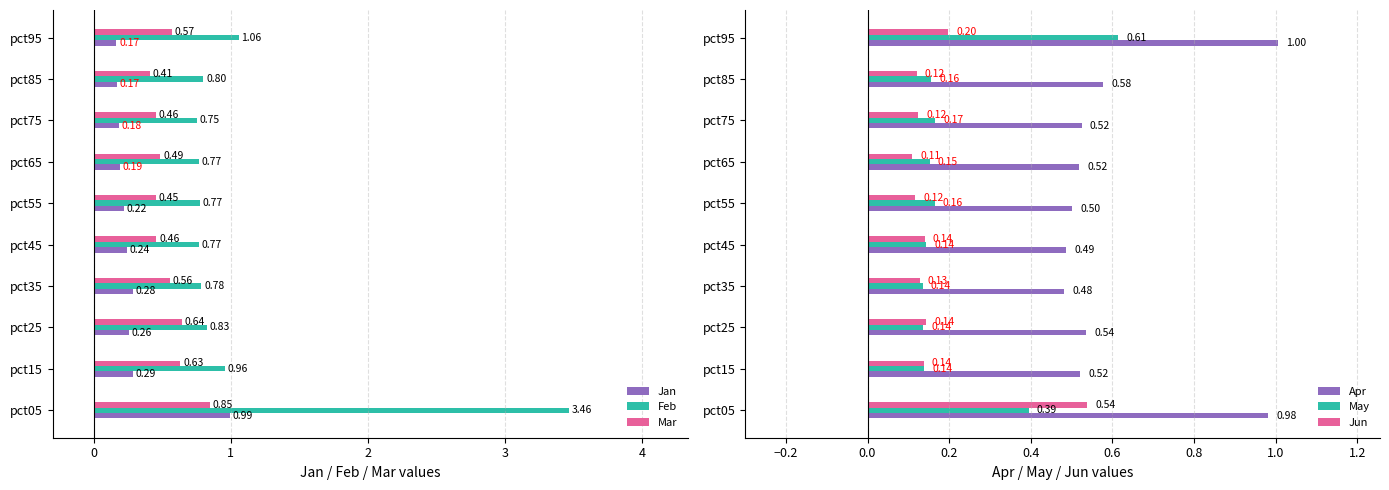

What is the sum of all Mar values?

5.5